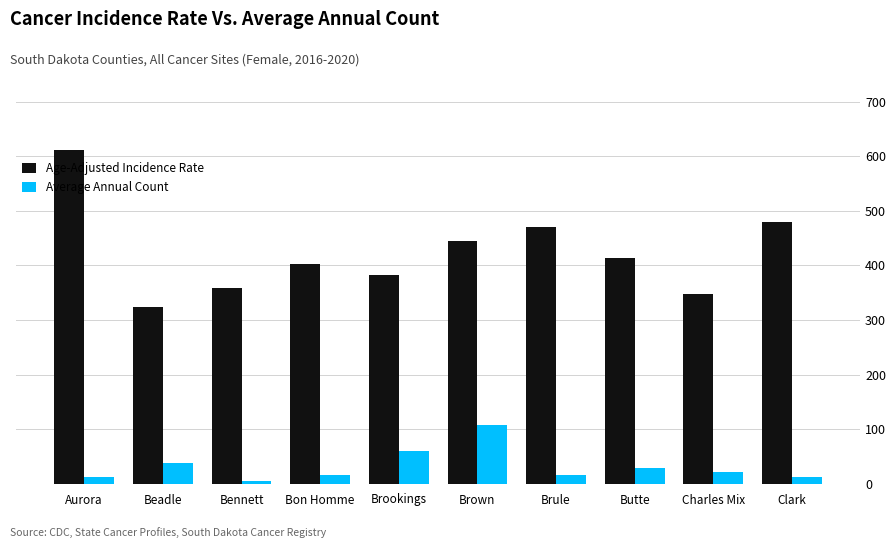

Count the number of categories in the chart.

10